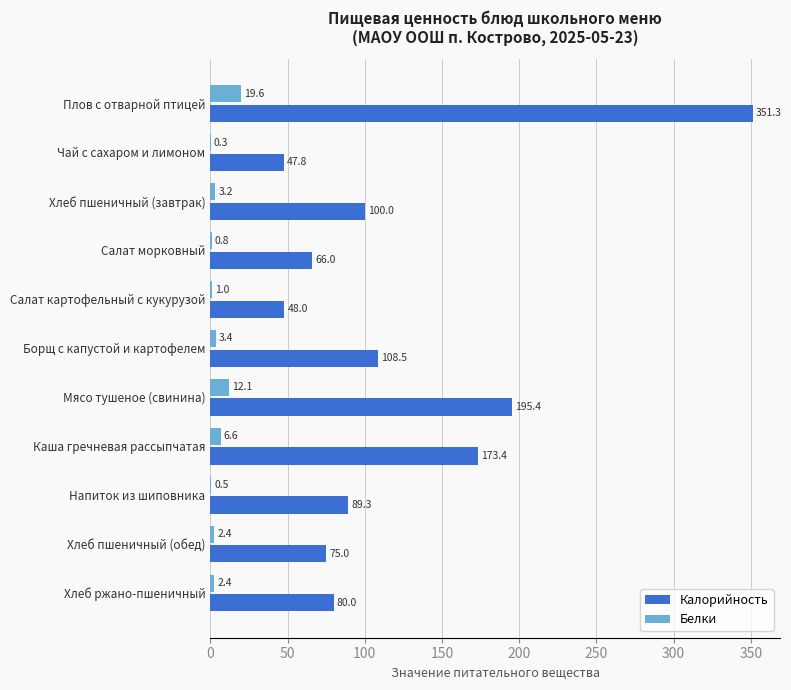

Between Салат картофельный с кукурузой and Каша гречневая рассыпчатая, which series saw the biggest shift?

Калорийность